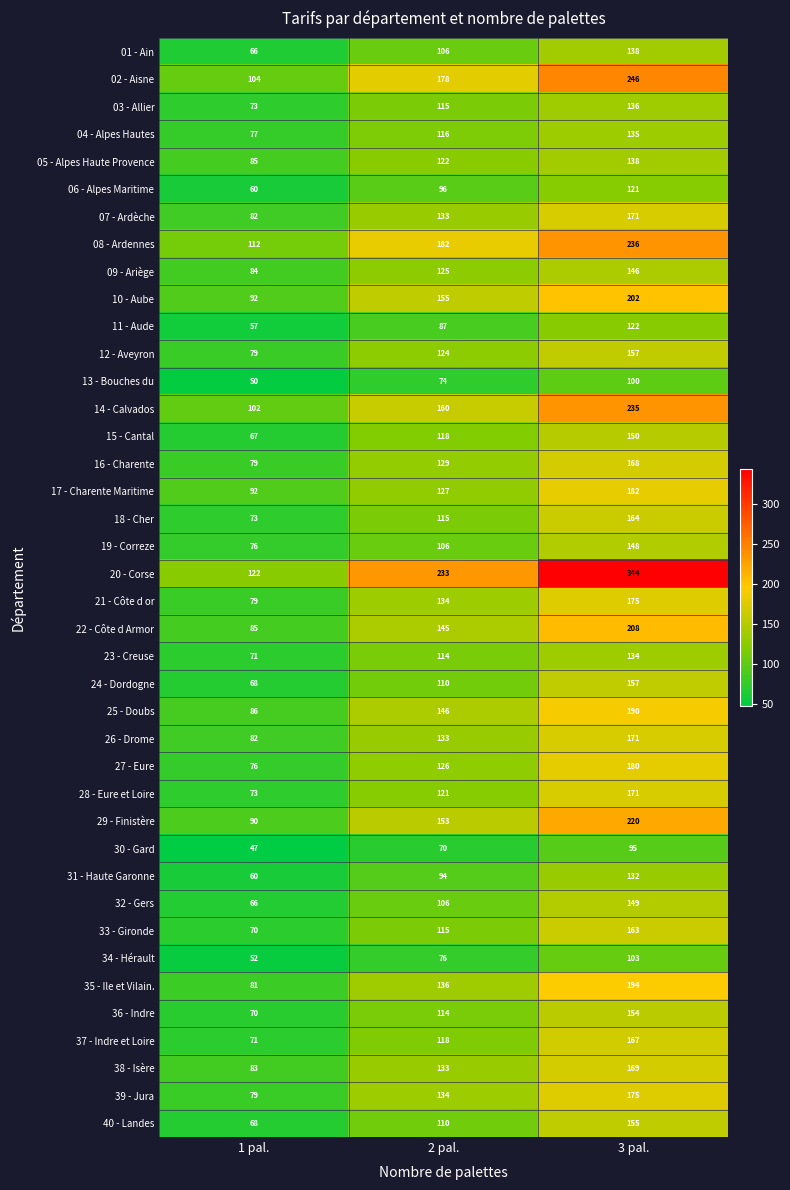

Is it true that 11 - Aude equals 57 at 1 pal.?

True